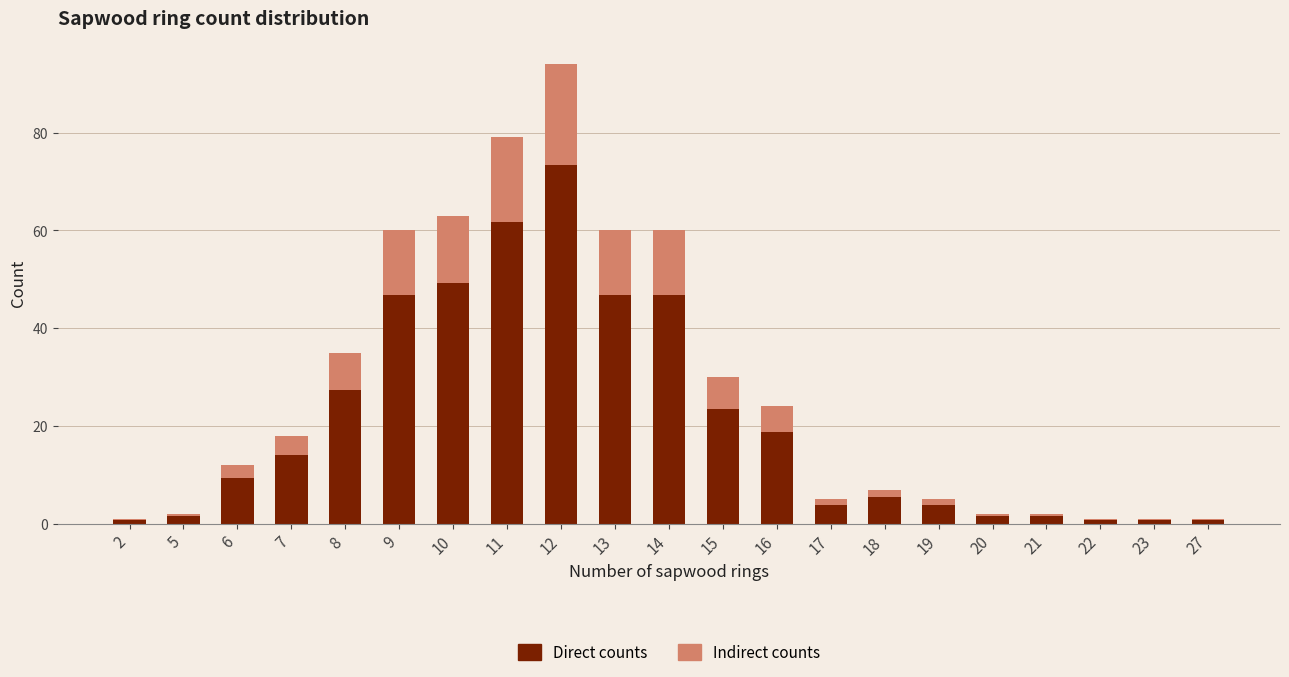

At which label does Direct counts reach its peak?

12